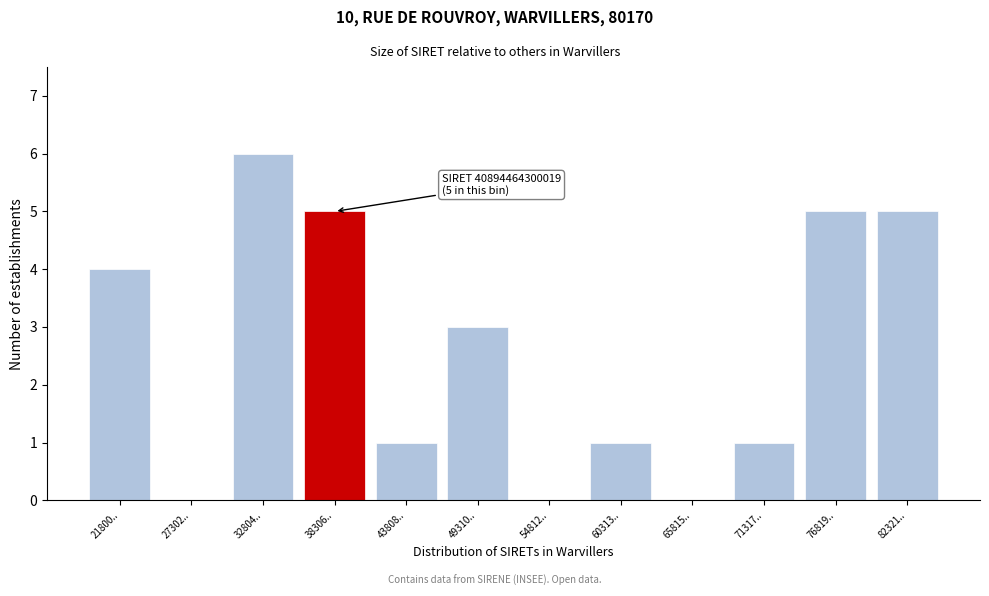

Reading left to right, extract all data points from this chart.

21800..=4	27302..=0	32804..=6	38306..=5	43808..=1	49310..=3	54812..=0	60313..=1	65815..=0	71317..=1	76819..=5	82321..=5